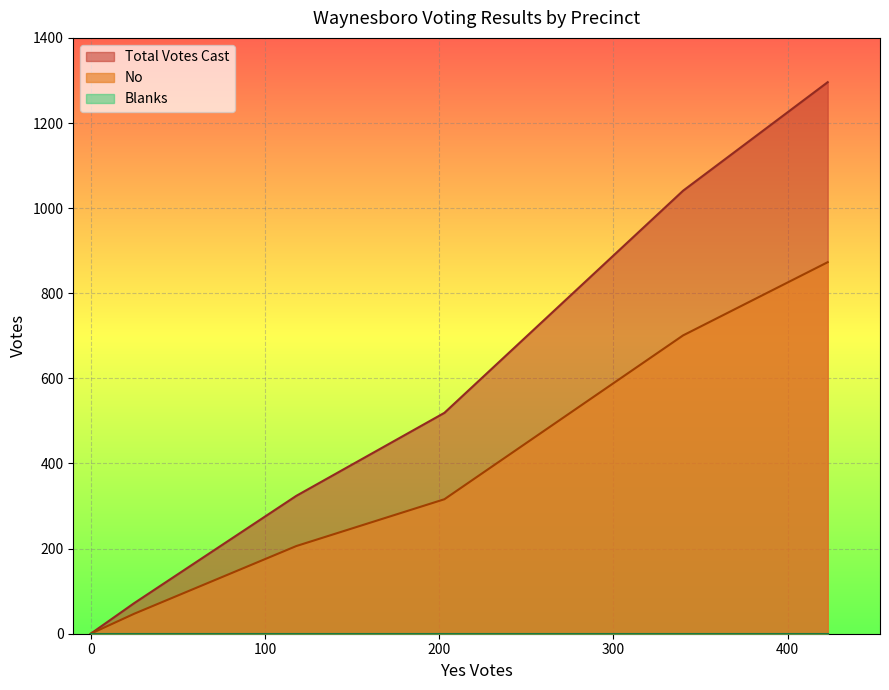

How many values in No are above zero?

5